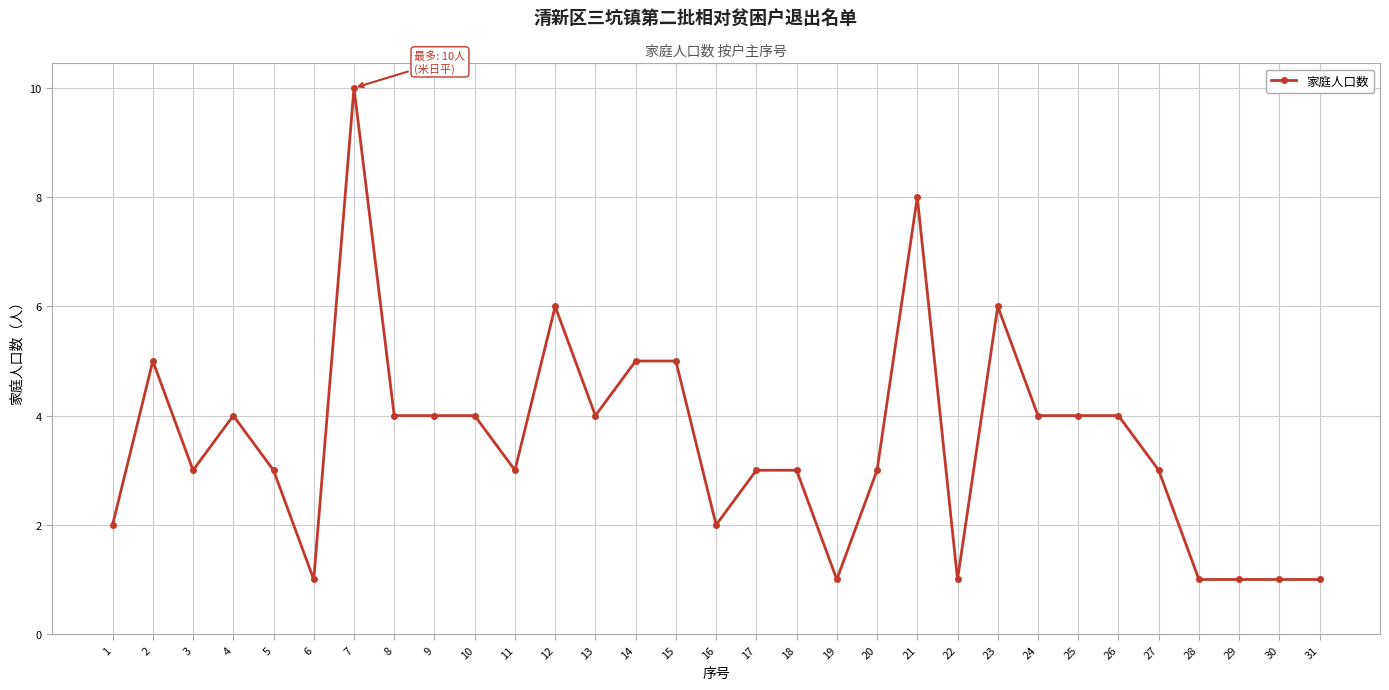

What is the change in value from 7 to 16?

-8